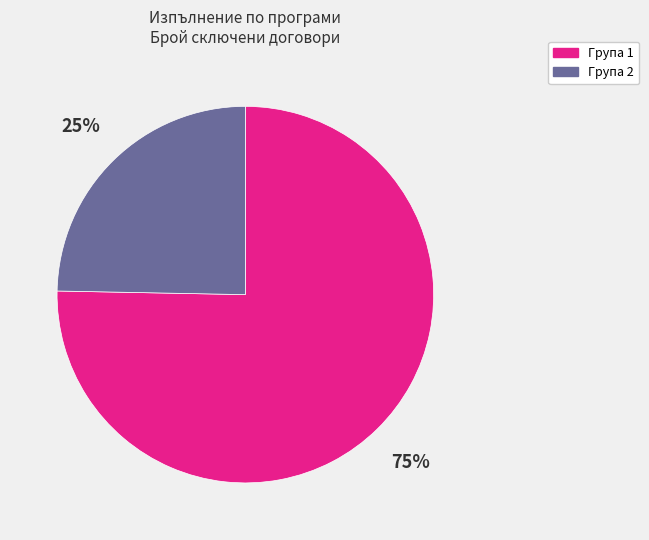

Is there a majority slice in this chart?

Yes